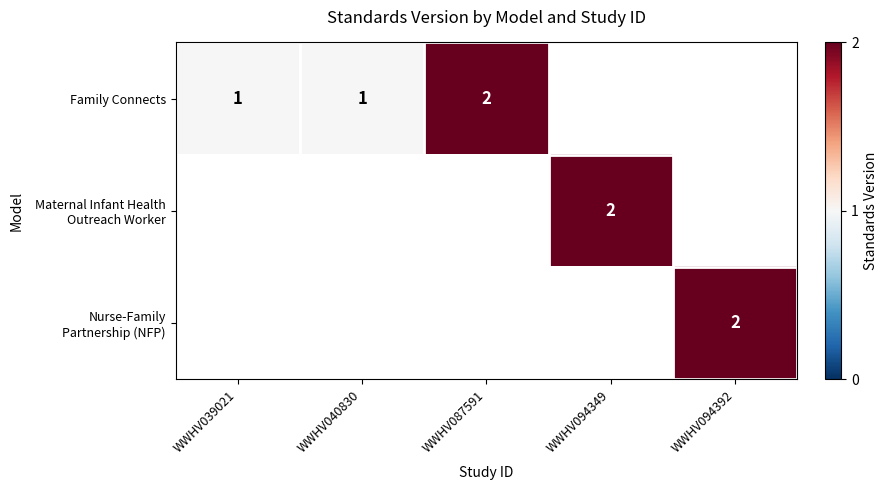

The Family Connects series shows 1 at WWHV039021. True or false?

True